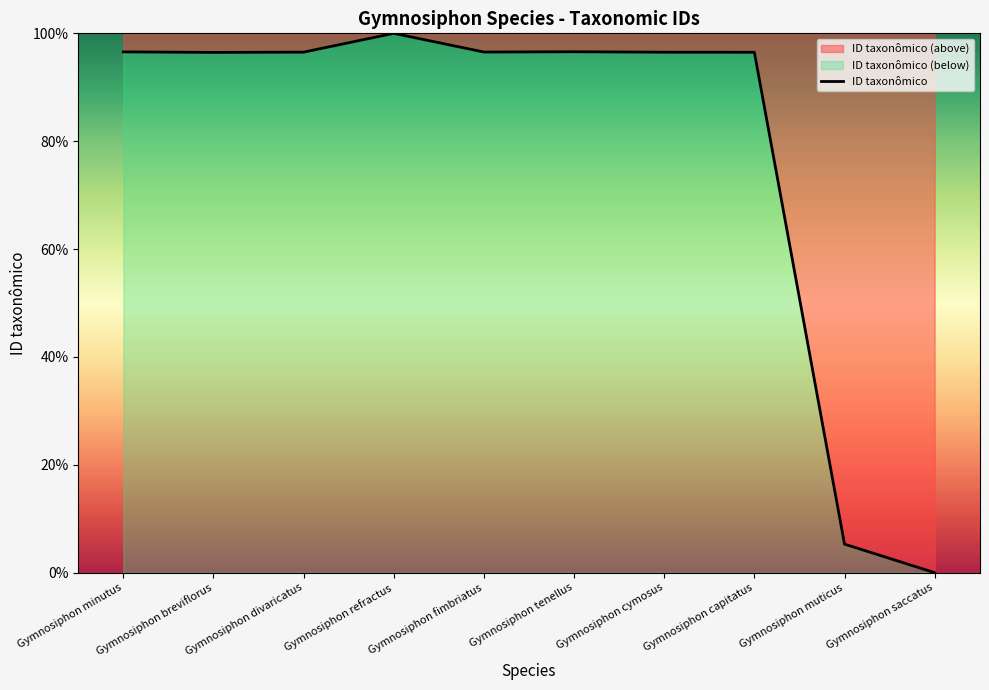

Is it true that the value at Gymnosiphon refractus is 100.0?

True